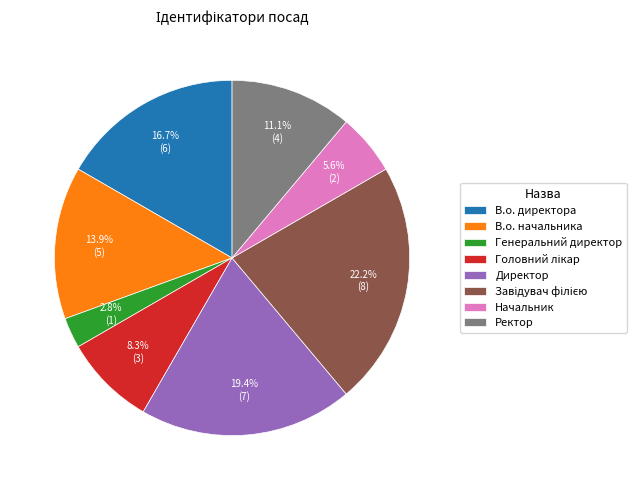

Does any single category account for the majority?

No